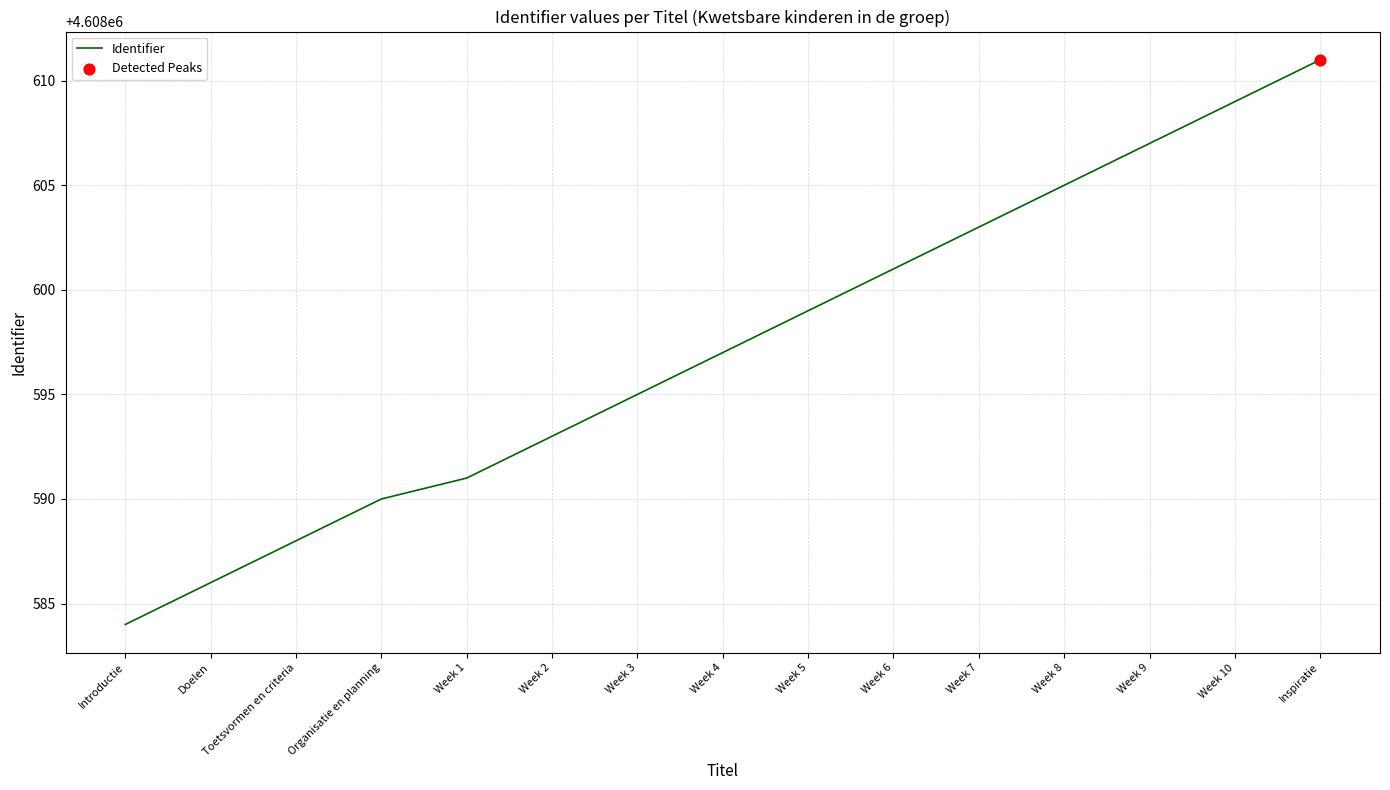

What is the change in value from Week 2 to Week 5?

+6